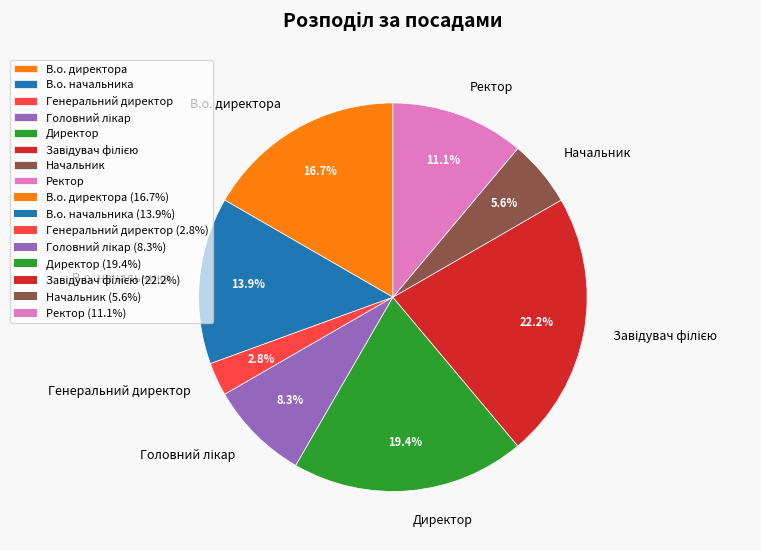

True or false: В.о. директора accounts for 26% of the total.

False